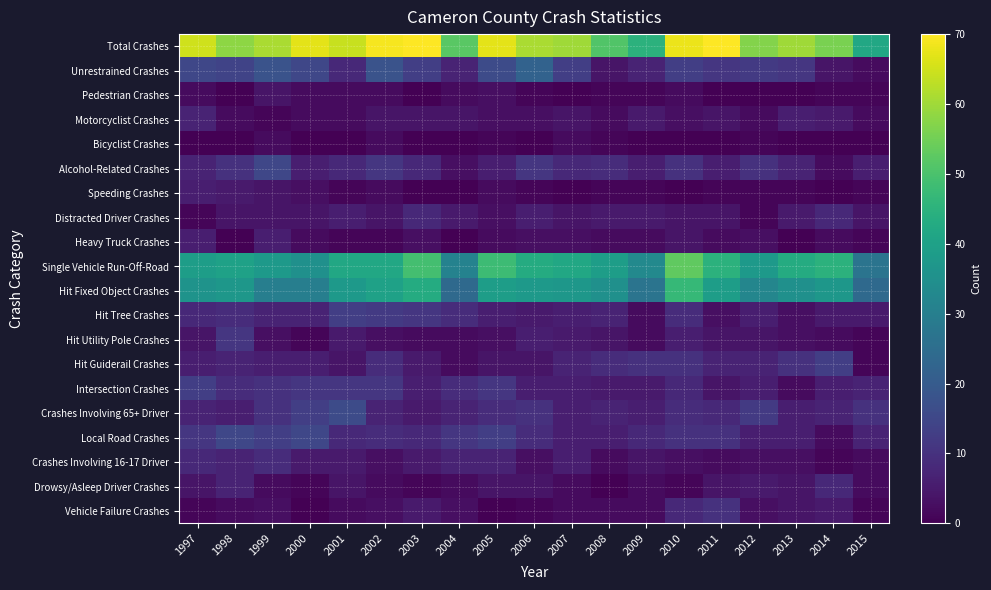

Reading right to left, what are all the values shown in this chart?

Total Crashes: 2015=42	2014=56	2013=60	2012=57	2011=70	2010=68	2009=45	2008=51	2007=60	2006=61	2005=67	2004=52	2003=70	2002=69	2001=64	2000=67	1999=61	1998=58	1997=65
Unrestrained Crashes: 2015=2	2014=4	2013=11	2012=12	2011=11	2010=13	2009=7	2008=4	2007=13	2006=22	2005=16	2004=7	2003=13	2002=18	2001=8	2000=15	1999=18	1998=14	1997=15
Pedestrian Crashes: 2015=1	2014=1	2013=0	2012=0	2011=0	2010=2	2009=1	2008=1	2007=0	2006=1	2005=3	2004=2	2003=0	2002=2	2001=2	2000=2	1999=4	1998=0	1997=2
Motorcyclist Crashes: 2015=2	2014=5	2013=6	2012=2	2011=4	2010=3	2009=5	2008=2	2007=4	2006=3	2005=3	2004=4	2003=4	2002=4	2001=2	2000=2	1999=1	1998=2	1997=7
Bicyclist Crashes: 2015=0	2014=0	2013=0	2012=1	2011=0	2010=0	2009=0	2008=1	2007=2	2006=0	2005=1	2004=0	2003=0	2002=2	2001=0	2000=0	1999=2	1998=0	1997=0
Alcohol-Related Crashes: 2015=6	2014=2	2013=7	2012=10	2011=6	2010=10	2009=6	2008=9	2007=8	2006=11	2005=6	2004=3	2003=8	2002=11	2001=8	2000=6	1999=15	1998=10	1997=7
Speeding Crashes: 2015=1	2014=0	2013=1	2012=1	2011=1	2010=0	2009=1	2008=1	2007=0	2006=1	2005=2	2004=0	2003=0	2002=2	2001=1	2000=3	1999=4	1998=5	1997=6
Distracted Driver Crashes: 2015=4	2014=8	2013=5	2012=1	2011=4	2010=4	2009=5	2008=5	2007=4	2006=6	2005=3	2004=5	2003=8	2002=4	2001=6	2000=4	1999=4	1998=4	1997=1
Heavy Truck Crashes: 2015=1	2014=2	2013=0	2012=3	2011=2	2010=4	2009=2	2008=2	2007=3	2006=3	2005=2	2004=0	2003=3	2002=1	2001=1	2000=2	1999=6	1998=0	1997=6
Single Vehicle Run-Off-Road: 2015=27	2014=45	2013=43	2012=38	2011=45	2010=53	2009=33	2008=39	2007=42	2006=43	2005=48	2004=31	2003=49	2002=42	2001=42	2000=35	1999=38	1998=40	1997=39
Hit Fixed Object Crashes: 2015=24	2014=37	2013=35	2012=32	2011=39	2010=47	2009=27	2008=35	2007=37	2006=38	2005=39	2004=24	2003=43	2002=40	2001=38	2000=30	1999=30	1998=37	1997=36
Hit Tree Crashes: 2015=5	2014=5	2013=3	2012=6	2011=3	2010=9	2009=2	2008=7	2007=6	2006=5	2005=6	2004=9	2003=11	2002=12	2001=13	2000=7	1999=7	1998=9	1997=8
Hit Utility Pole Crashes: 2015=1	2014=2	2013=3	2012=4	2011=4	2010=6	2009=2	2008=4	2007=5	2006=6	2005=3	2004=2	2003=2	2002=3	2001=5	2000=1	1999=3	1998=11	1997=4
Hit Guiderail Crashes: 2015=1	2014=13	2013=10	2012=7	2011=7	2010=10	2009=10	2008=9	2007=7	2006=4	2005=4	2004=2	2003=5	2002=9	2001=4	2000=6	1999=6	1998=7	1997=6
Intersection Crashes: 2015=7	2014=6	2013=2	2012=6	2011=4	2010=8	2009=5	2008=5	2007=6	2006=6	2005=11	2004=9	2003=6	2002=11	2001=11	2000=11	1999=10	1998=9	1997=13
Crashes Involving 65+ Driver: 2015=10	2014=7	2013=6	2012=12	2011=8	2010=9	2009=6	2008=7	2007=6	2006=10	2005=9	2004=7	2003=5	2002=7	2001=16	2000=13	1999=10	1998=6	1997=7
Local Road Crashes: 2015=7	2014=2	2013=6	2012=6	2011=10	2010=10	2009=8	2008=6	2007=6	2006=9	2005=13	2004=11	2003=8	2002=9	2001=8	2000=15	1999=13	1998=15	1997=11
Crashes Involving 16-17 Driver: 2015=2	2014=1	2013=3	2012=3	2011=2	2010=3	2009=4	2008=2	2007=6	2006=3	2005=7	2004=7	2003=5	2002=3	2001=5	2000=5	1999=9	1998=7	1997=8
Drowsy/Asleep Driver Crashes: 2015=2	2014=8	2013=4	2012=5	2011=4	2010=1	2009=2	2008=0	2007=2	2006=4	2005=4	2004=2	2003=1	2002=2	2001=4	2000=1	1999=2	1998=7	1997=4
Vehicle Failure Crashes: 2015=1	2014=5	2013=4	2012=3	2011=10	2010=8	2009=2	2008=2	2007=2	2006=1	2005=0	2004=3	2003=5	2002=3	2001=2	2000=0	1999=3	1998=2	1997=1